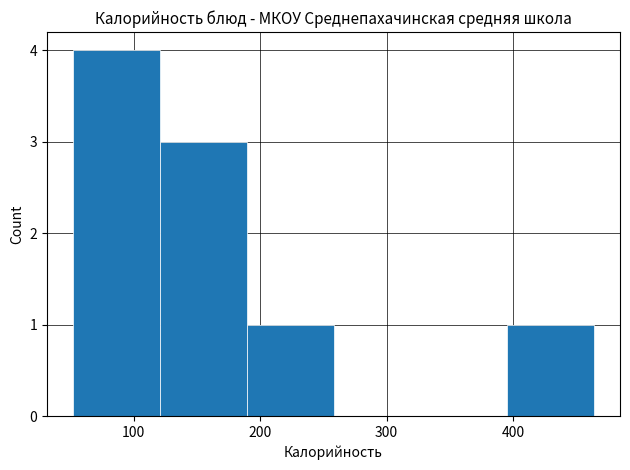

Which range on the x-axis has the tallest bar?

50 to 120